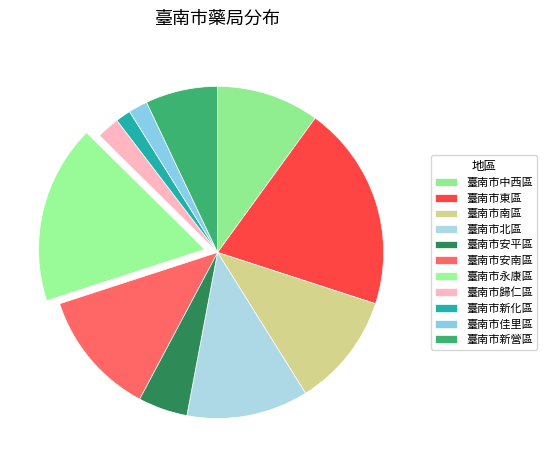

Combined, do 臺南市安南區 and 臺南市新營區 account for over 50%?

No